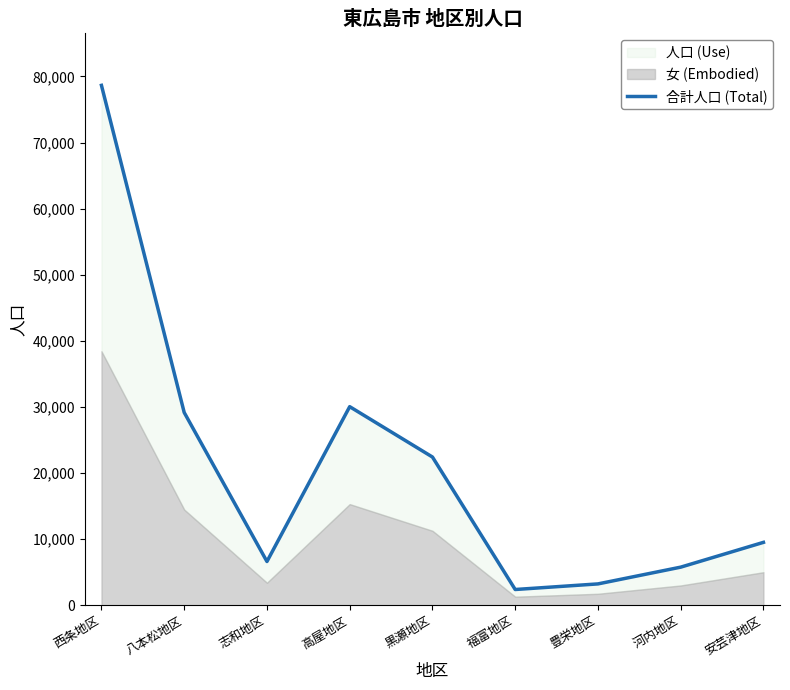

At which label is the value closest to 40517?

高屋地区